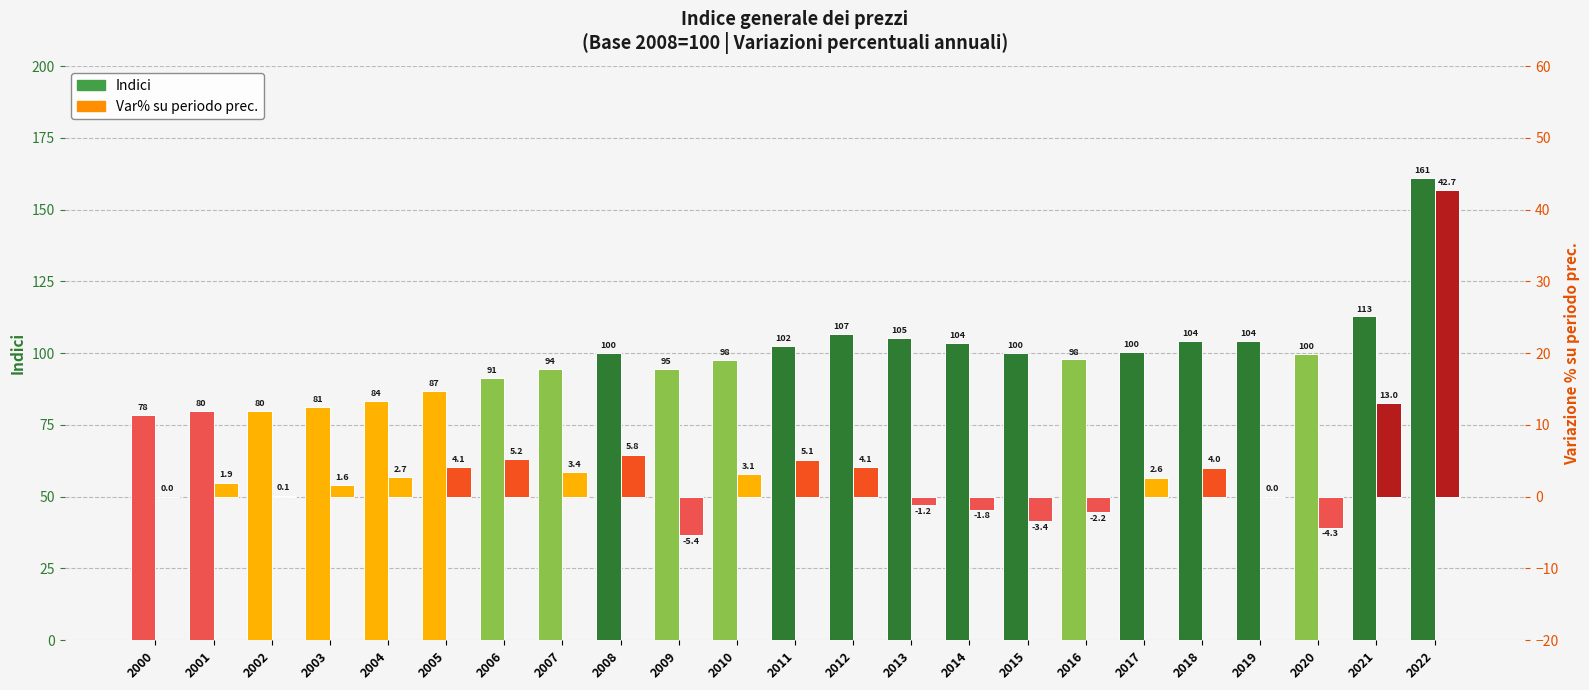

Reading right to left, list all the values displayed in this chart.

Indici: 2022=161.0	2021=112.8	2020=99.8	2019=104.3	2018=104.3	2017=100.3	2016=97.8	2015=100.0	2014=103.5	2013=105.4	2012=106.7	2011=102.5	2010=97.5	2009=94.6	2008=100.0	2007=94.5	2006=91.4	2005=86.9	2004=83.5	2003=81.3	2002=80.0	2001=79.9	2000=78.4
Var% su periodo prec.: 2022=42.7	2021=13.0	2020=-4.3	2019=0.0	2018=4.0	2017=2.6	2016=-2.2	2015=-3.4	2014=-1.8	2013=-1.2	2012=4.1	2011=5.1	2010=3.1	2009=-5.4	2008=5.8	2007=3.4	2006=5.2	2005=4.1	2004=2.7	2003=1.6	2002=0.1	2001=1.9	2000=0.0